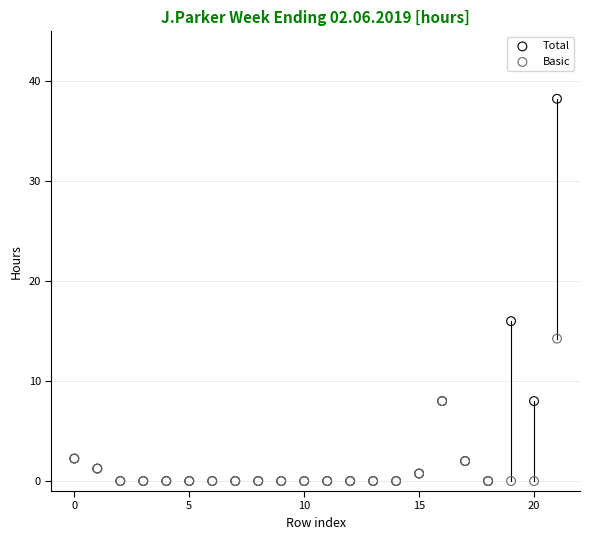

Across all series, what Y value is closest to 19?

16.0